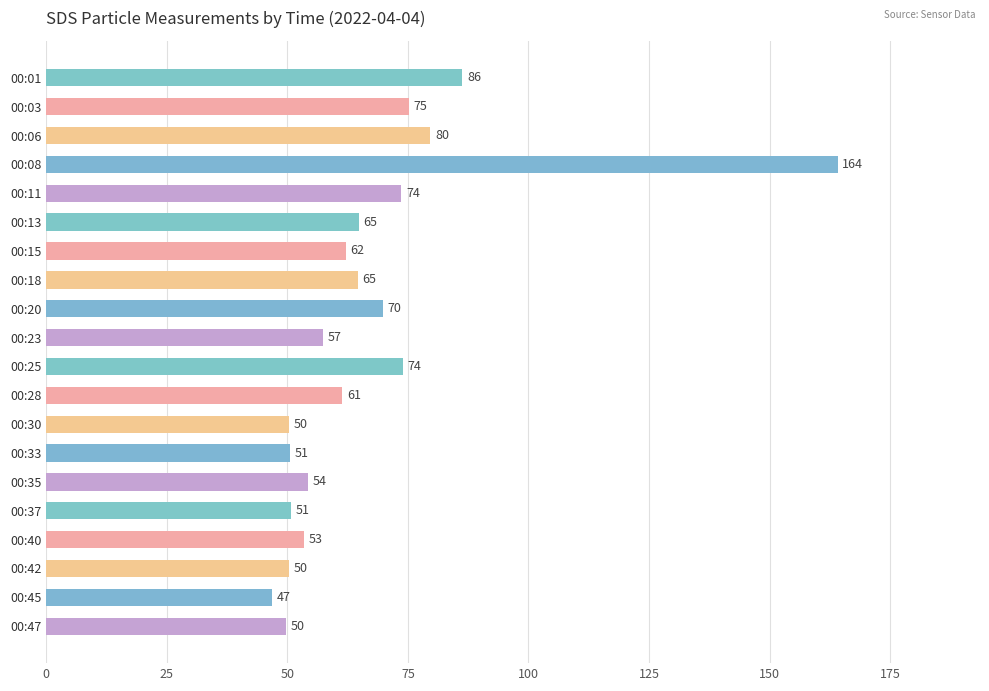

How many data points are less than 62?

10